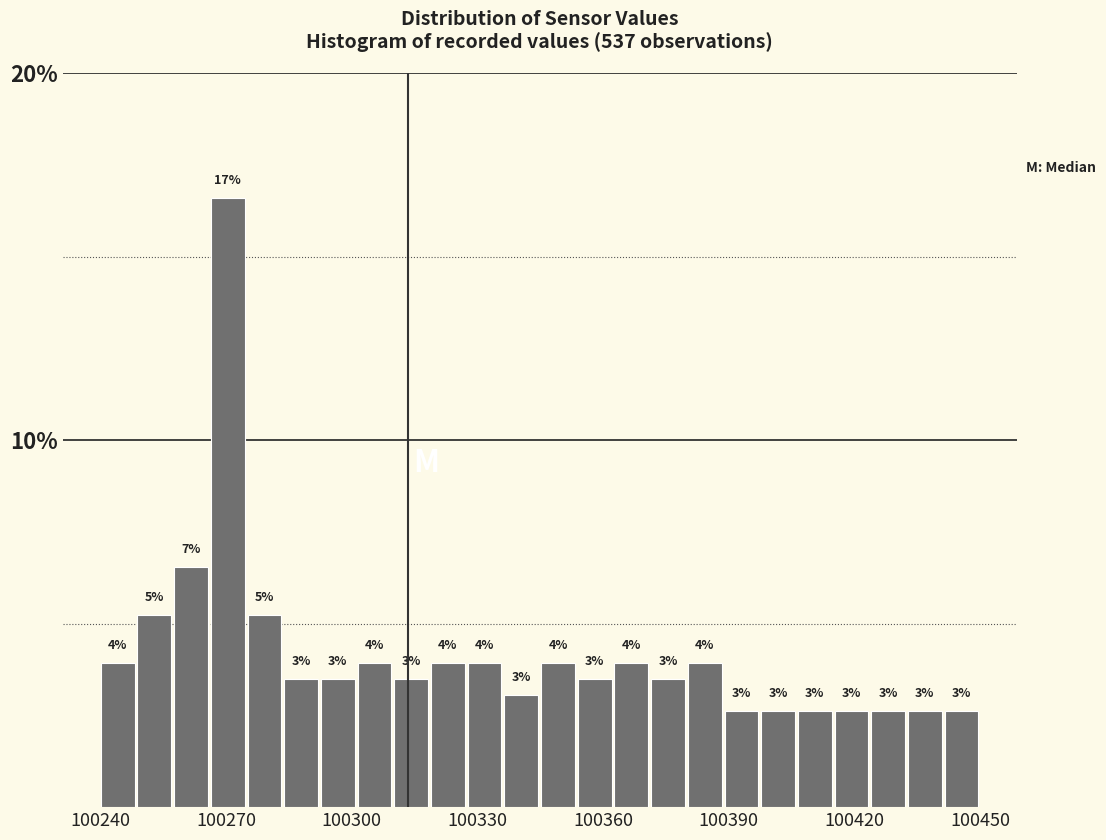

Read against the x-axis, roughly where is the centre of the tallest bar?

100270